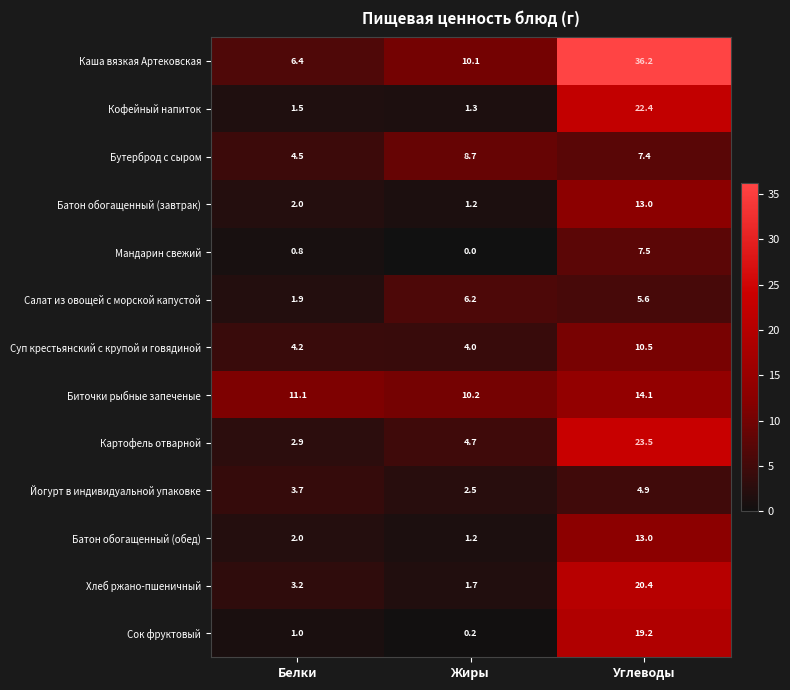

What is the difference between the Батон обогащенный (завтрак) values at Жиры and Белки?

0.8